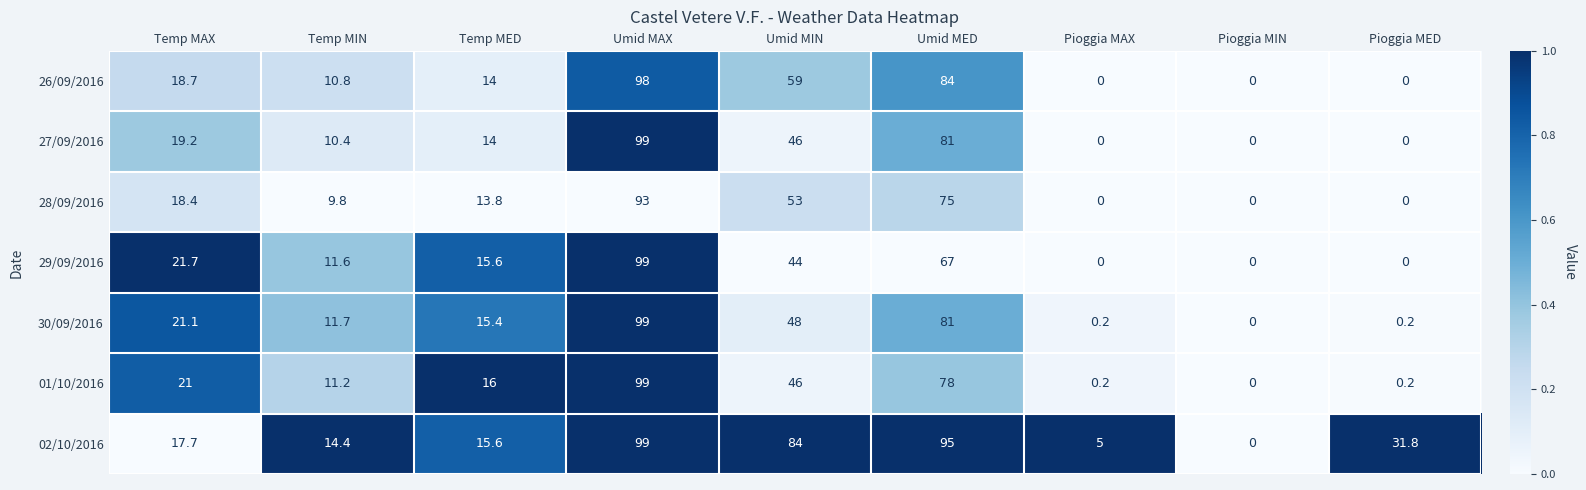

At which label is 01/10/2016 closest to 49?

Umid MIN